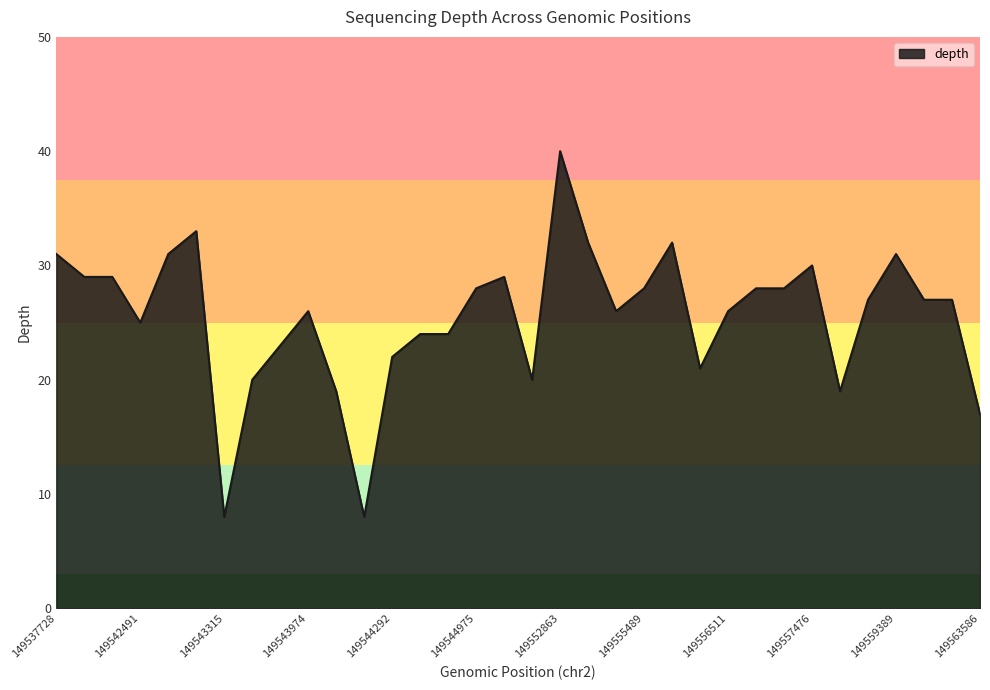

What is the smallest value displayed?

8